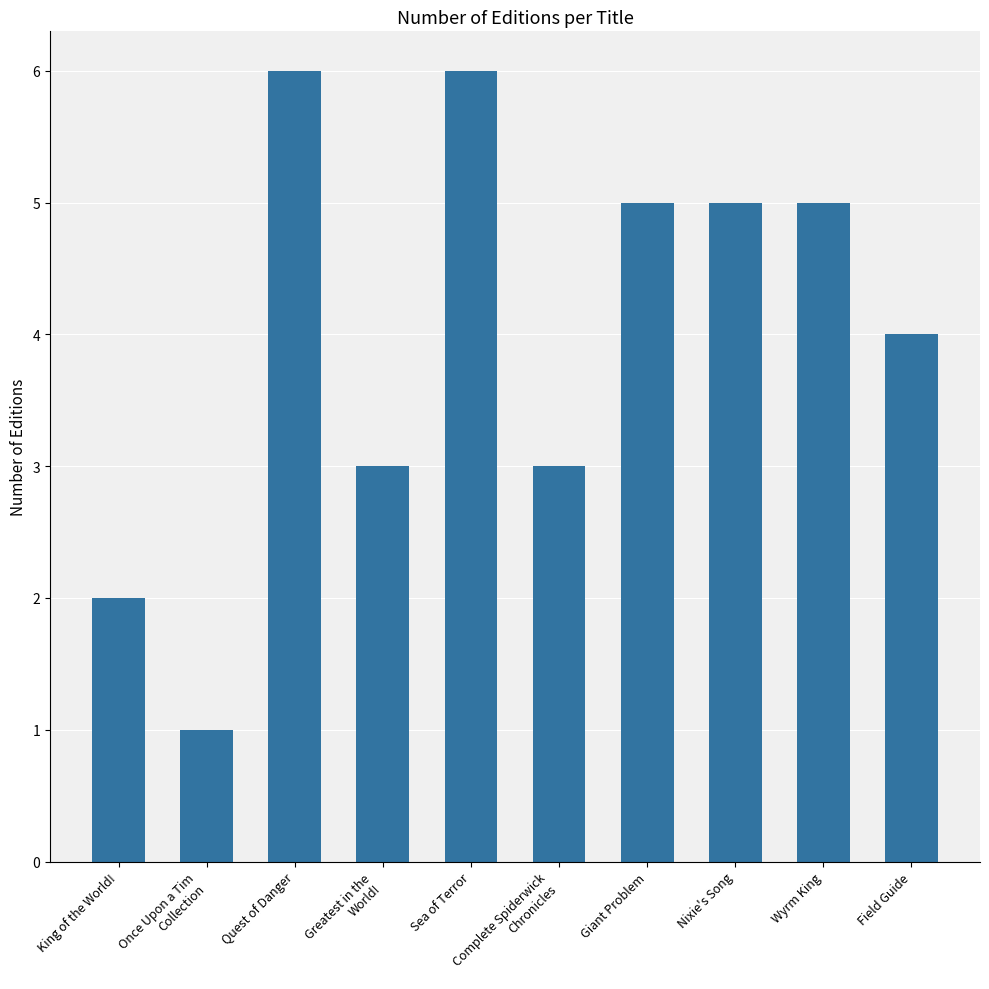

Approximately how many times larger is the value at Giant Problem compared to King of the World!?

2.5